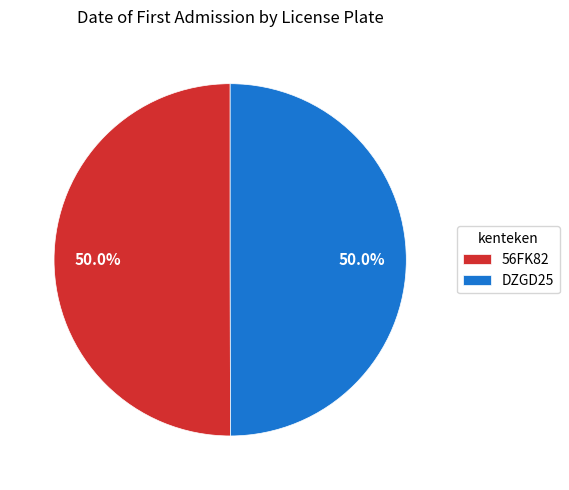

Is it true that 56FK82 is 50% of the pie?

True